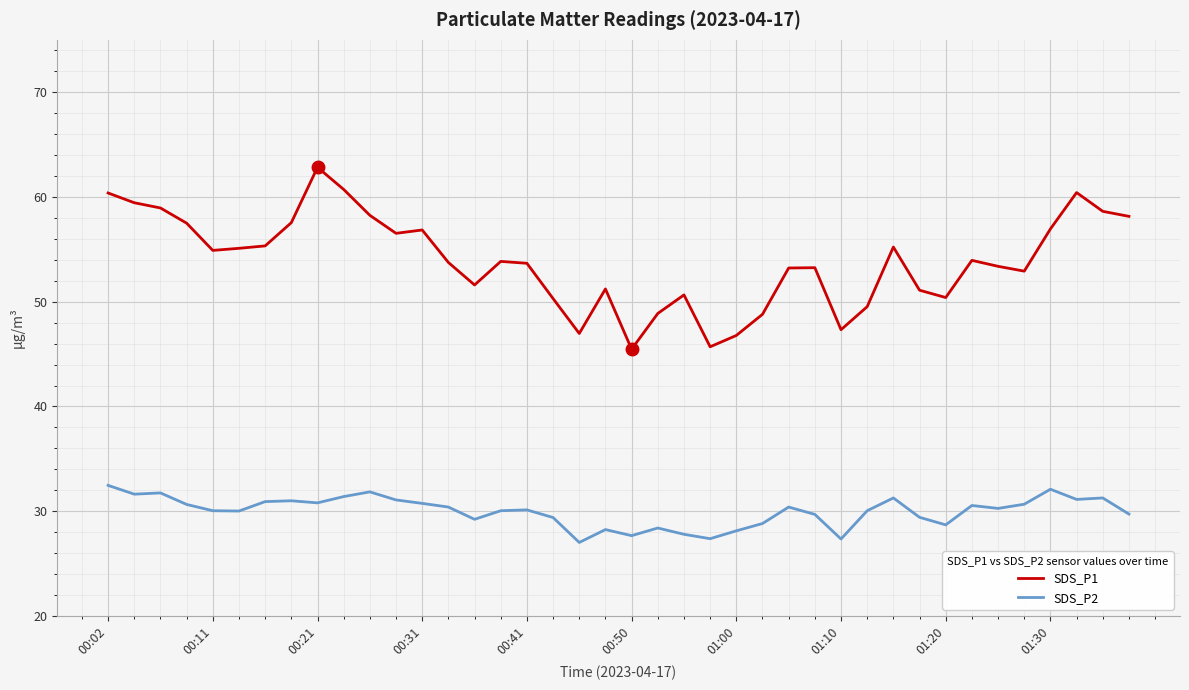

How many distinct data groups are displayed?

2